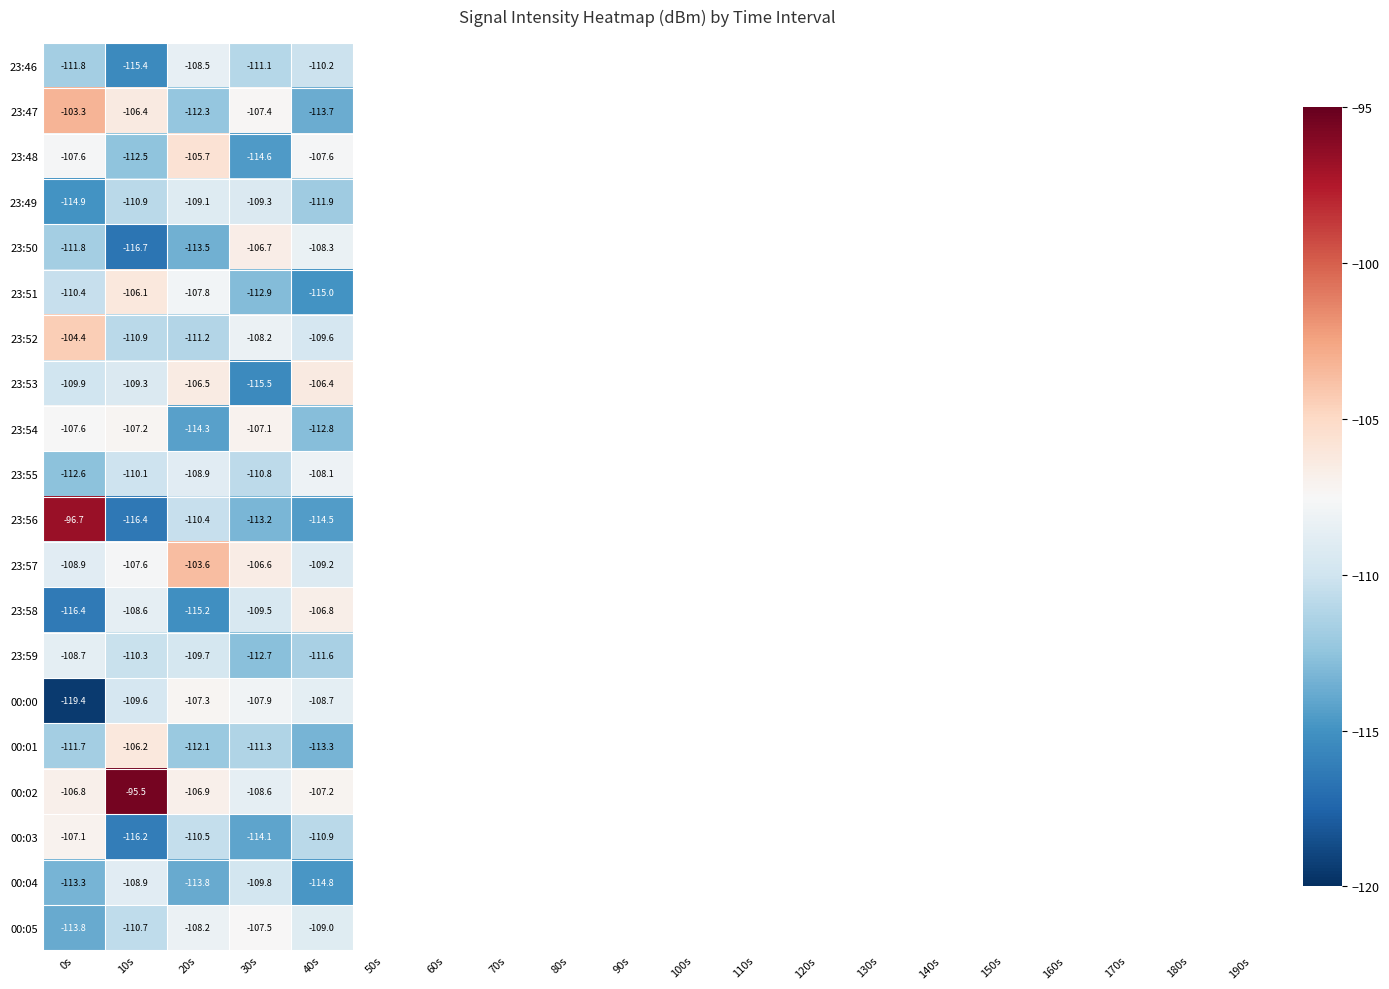

How many data points does each series have?

5